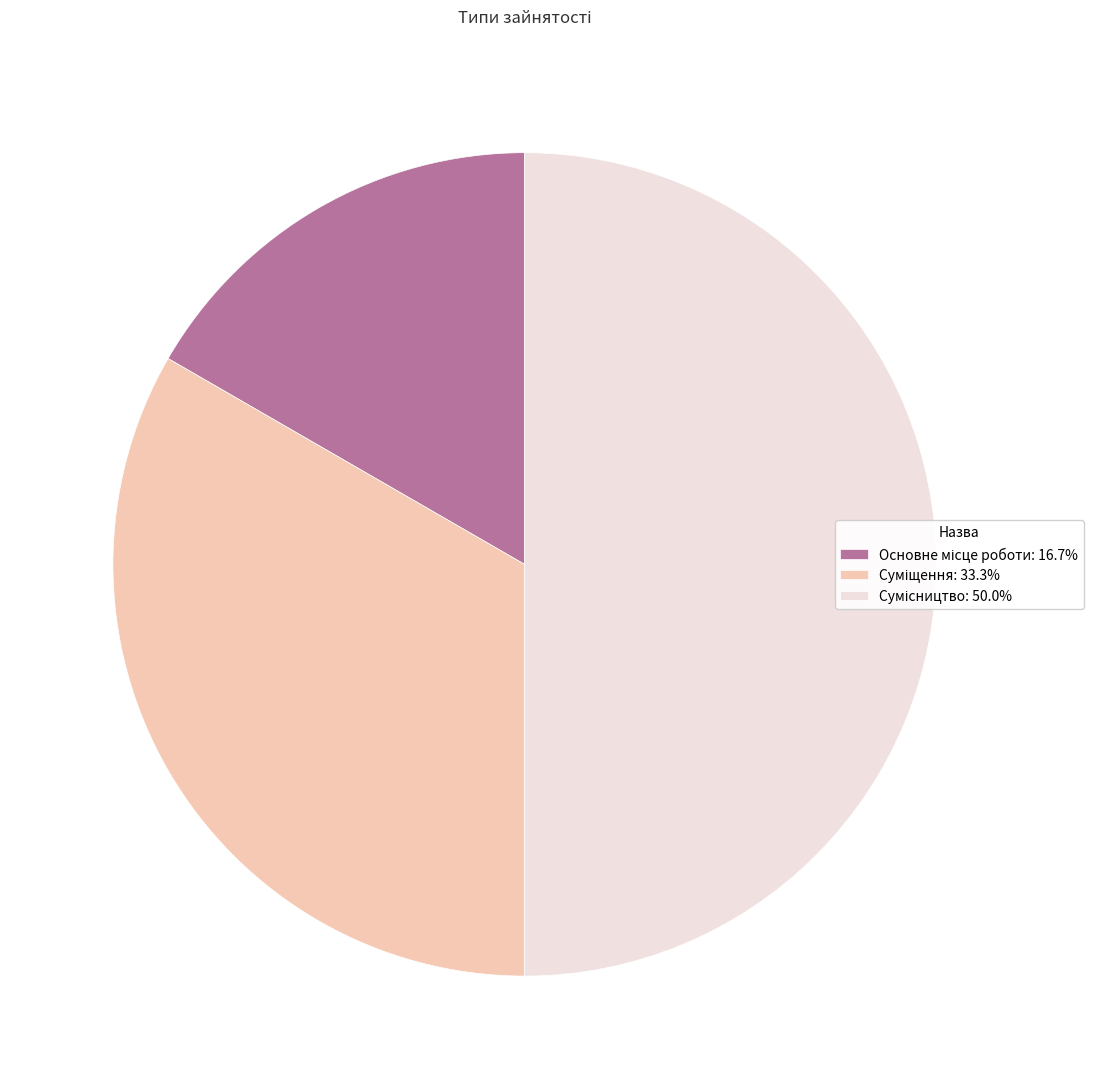

Which slice is the largest?

Сумісництво